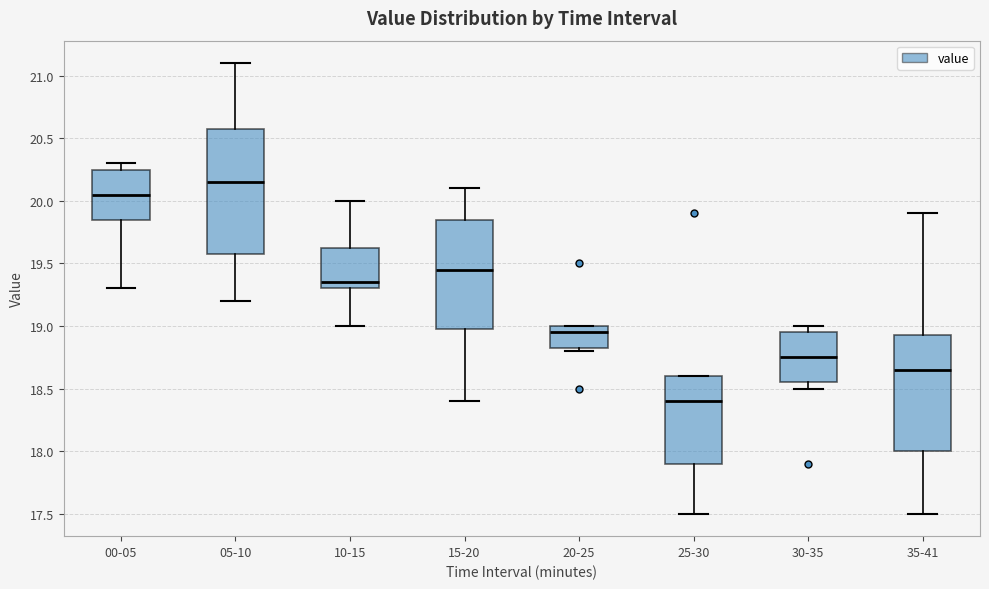

Reading left to right, transcribe this box plot: for each box, give where its median line is, the range the box spans, and where its two whiskers end, as read against the y-axis. The values are not printed on the chart, so give them approximately, as read against the axis.

00-05: median 20.05, box 19.85 to 20.25, whiskers 19.30 to 20.30
05-10: median 20.15, box 19.60 to 20.60, whiskers 19.20 to 21.10
10-15: median 19.35, box 19.30 to 19.65, whiskers 19.00 to 20.00
15-20: median 19.45, box 19.00 to 19.85, whiskers 18.40 to 20.10
20-25: median 18.95, box 18.85 to 19.00, whiskers 18.80 to 19.00
25-30: median 18.40, box 17.90 to 18.60, whiskers 17.50 to 18.60
30-35: median 18.75, box 18.55 to 18.95, whiskers 18.50 to 19.00
35-41: median 18.65, box 18.00 to 18.95, whiskers 17.50 to 19.90